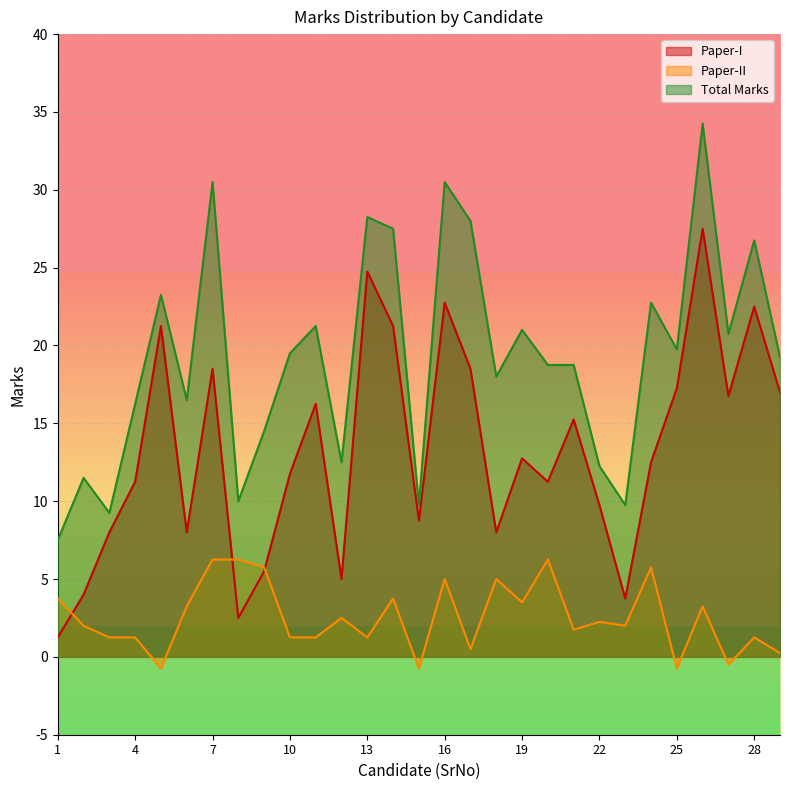

How many values in the Total Marks series exceed 19?

15